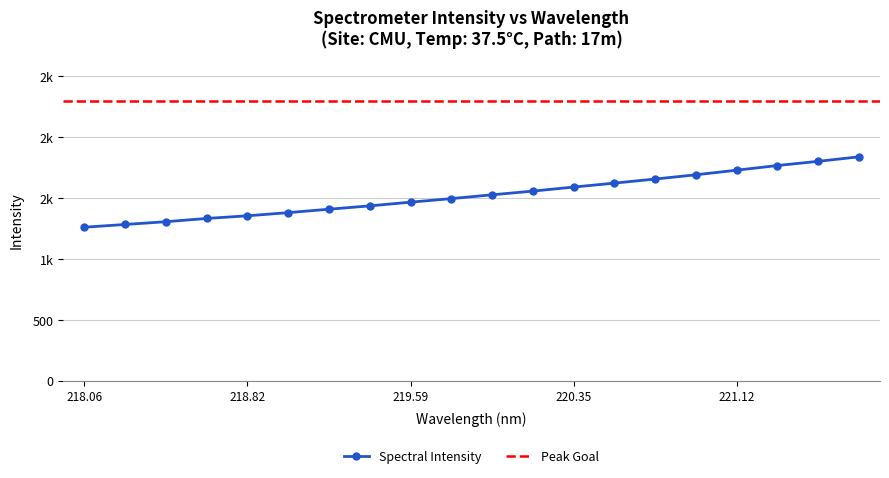

The value at 221.6902 is 1839.2. True or false?

True